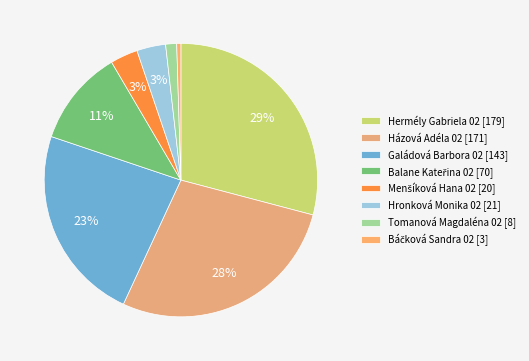

Approximately how many times larger is the value at Menšíková Hana 02 compared to Galádová Barbora 02?

0.1